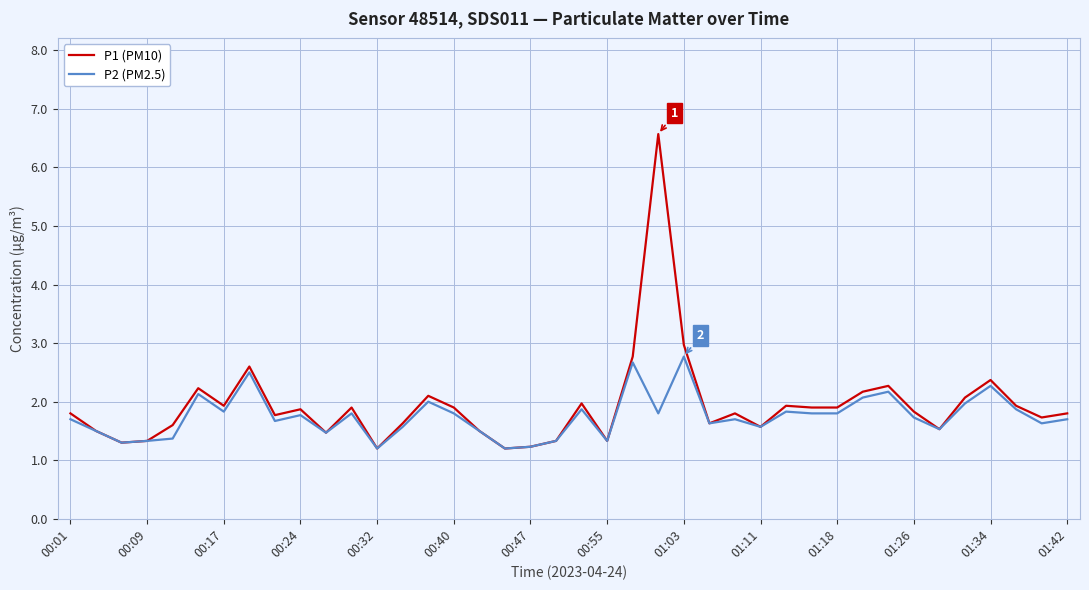

What is the minimum value for P1 (PM10)?

1.2